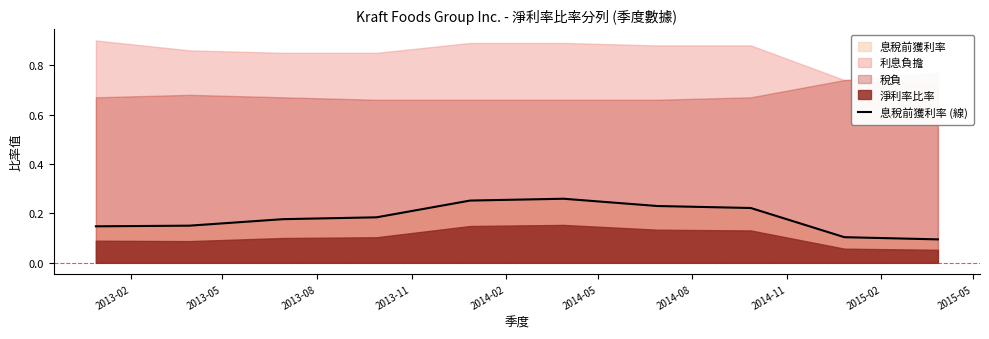

How many lines are shown in the chart?

1